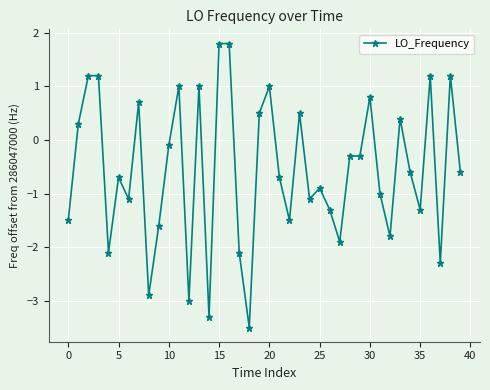

Reading left to right, what are all the values shown in this chart?

-1.5	0.3	1.2	1.2	-2.1	-0.7	-1.1	0.7	-2.9	-1.6	-0.1	1.0	-3.0	1.0	-3.3	1.8	1.8	-2.1	-3.5	0.5	1.0	-0.7	-1.5	0.5	-1.1	-0.9	-1.3	-1.9	-0.3	-0.3	0.8	-1.0	-1.8	0.4	-0.6	-1.3	1.2	-2.3	1.2	-0.6